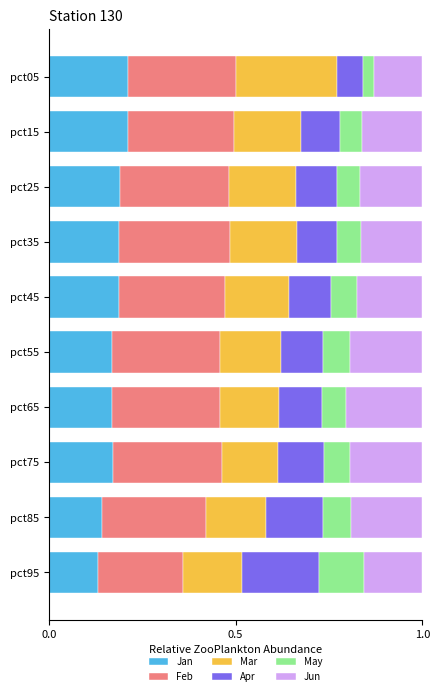

What is the total value across all series at pct45?

1.0